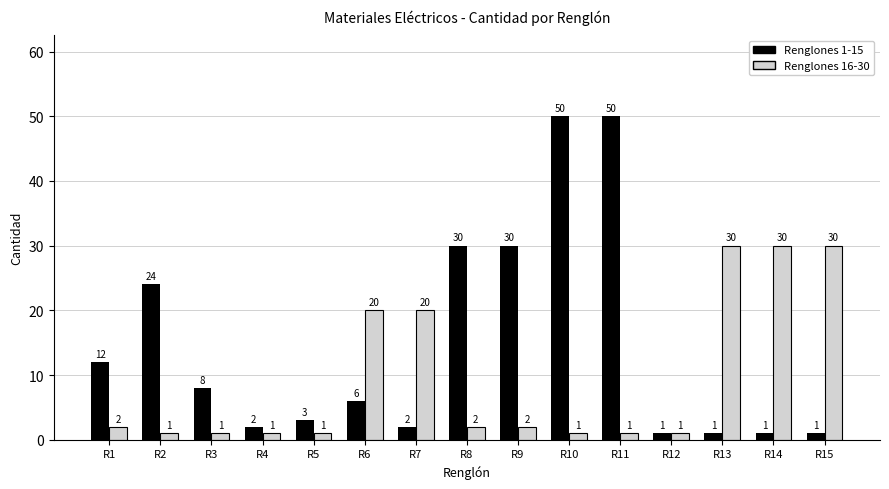

Reading left to right, list all the values displayed in this chart.

Renglones 1-15: 12	24	8	2	3	6	2	30	30	50	50	1	1	1	1
Renglones 16-30: 2	1	1	1	1	20	20	2	2	1	1	1	30	30	30